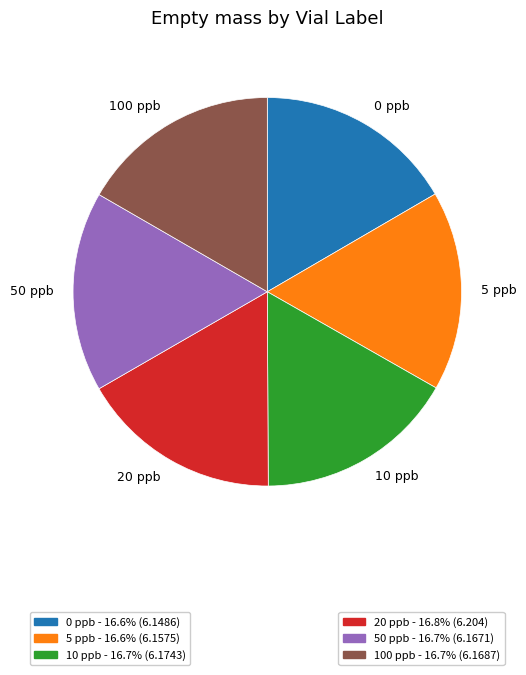

Does 0 ppb account for over 50% of the chart?

No